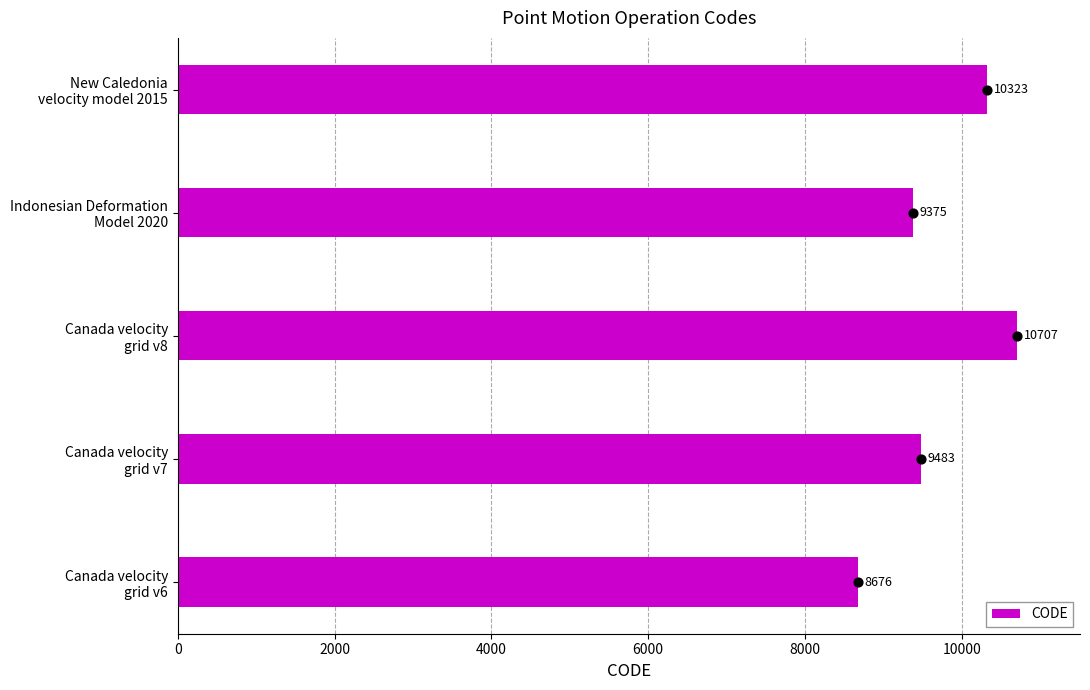

What is the maximum value for CODE?

10707